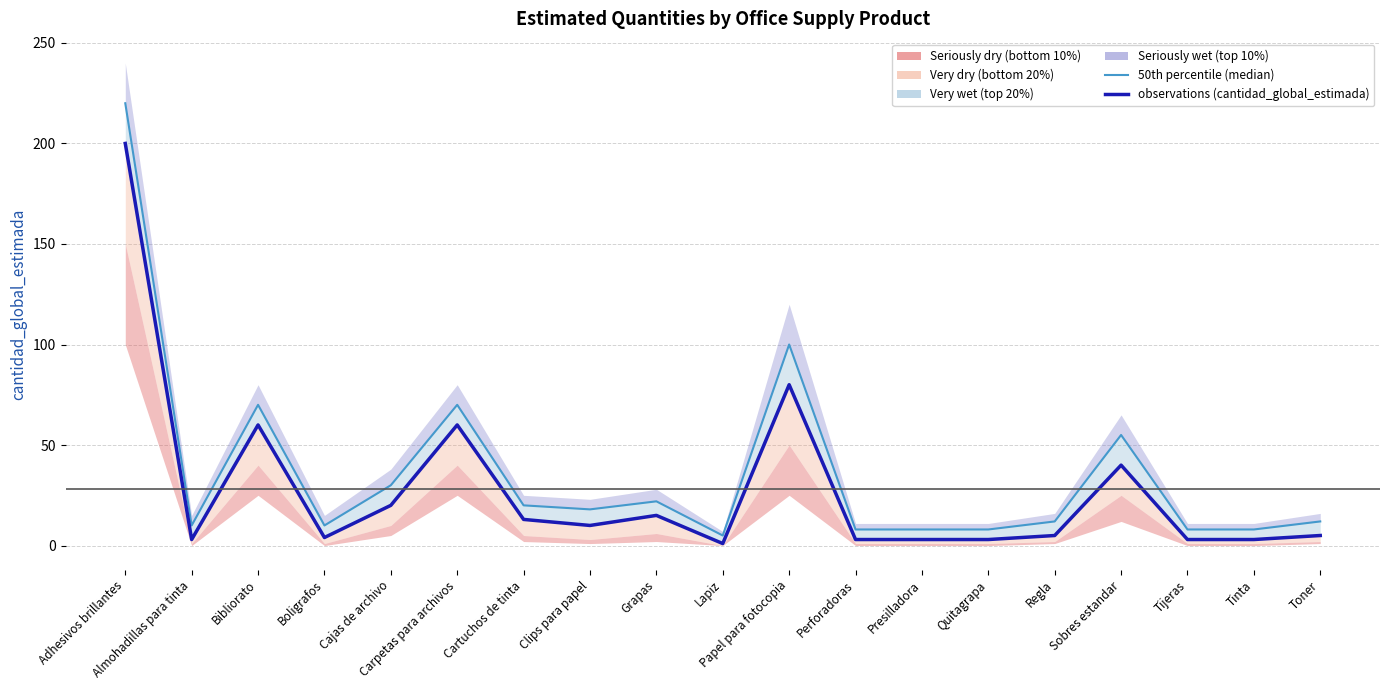

Where is observations (cantidad_global_estimada) nearest to the value 100?

Papel para fotocopia